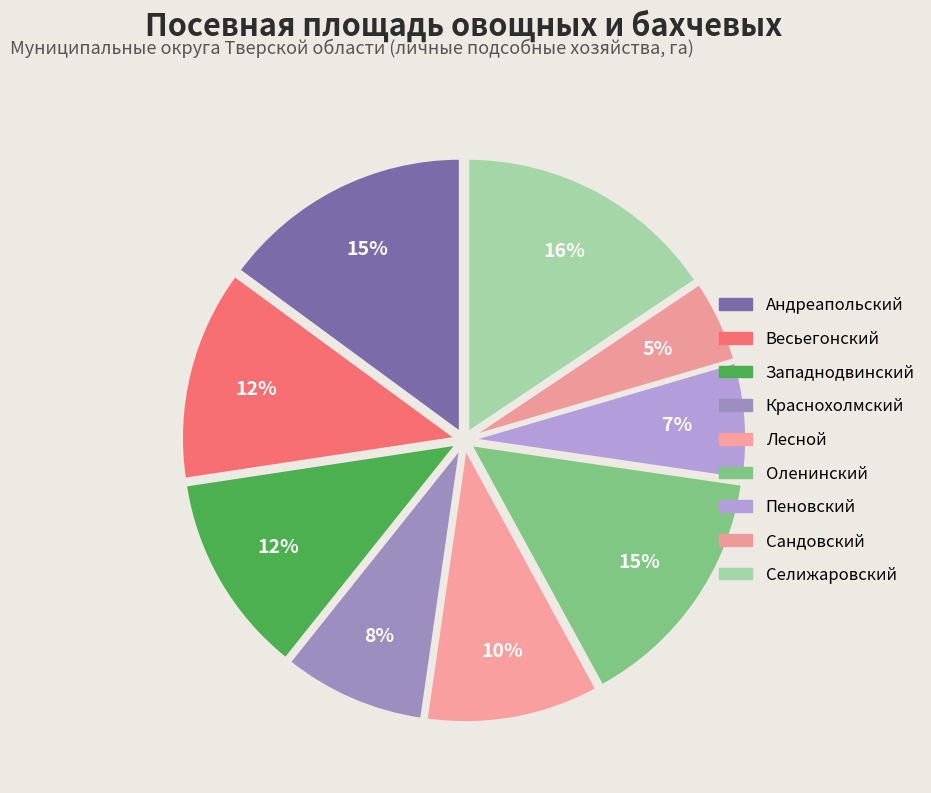

What percentage is the Весьегонский slice, to the nearest percent?

12%